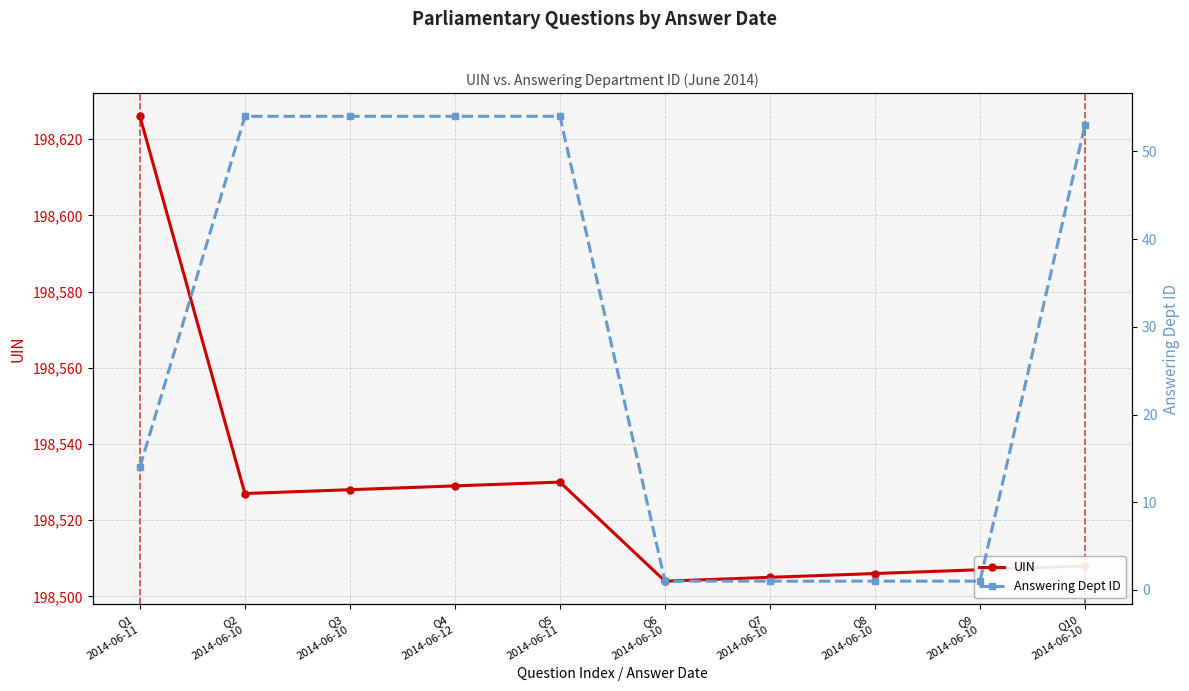

Which category has the highest value in the Answering Dept ID series?

Q2
2014-06-10